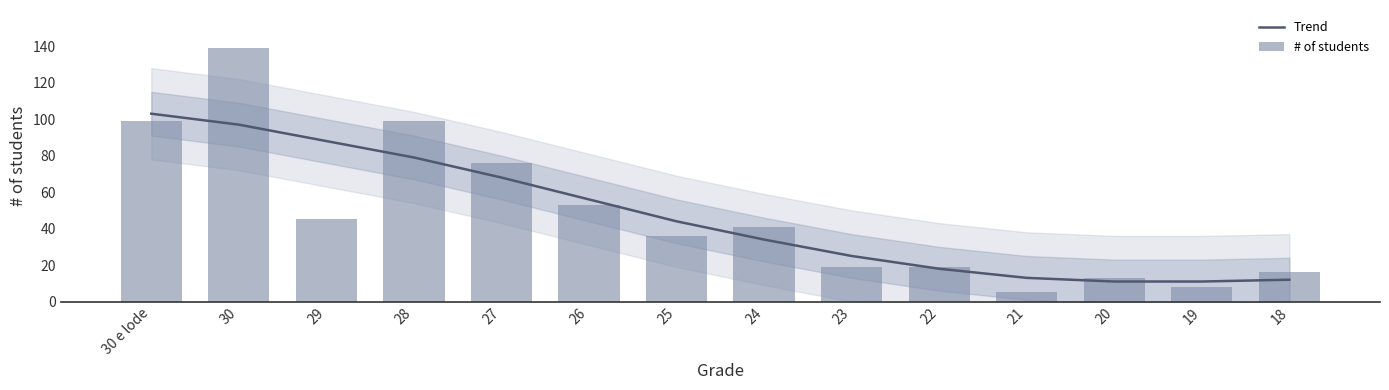

Which series changed the most between 30 and 23?

# of students